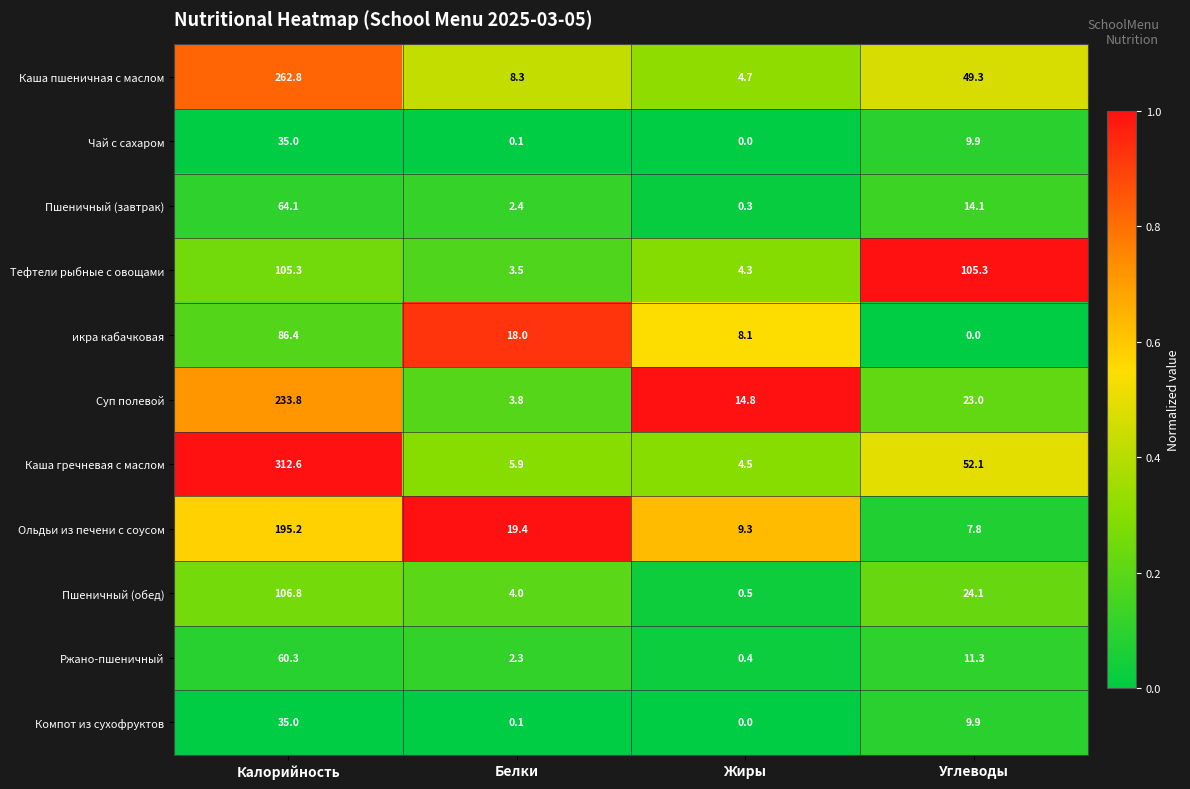

Where is Пшеничный (завтрак) nearest to the value 32?

Углеводы